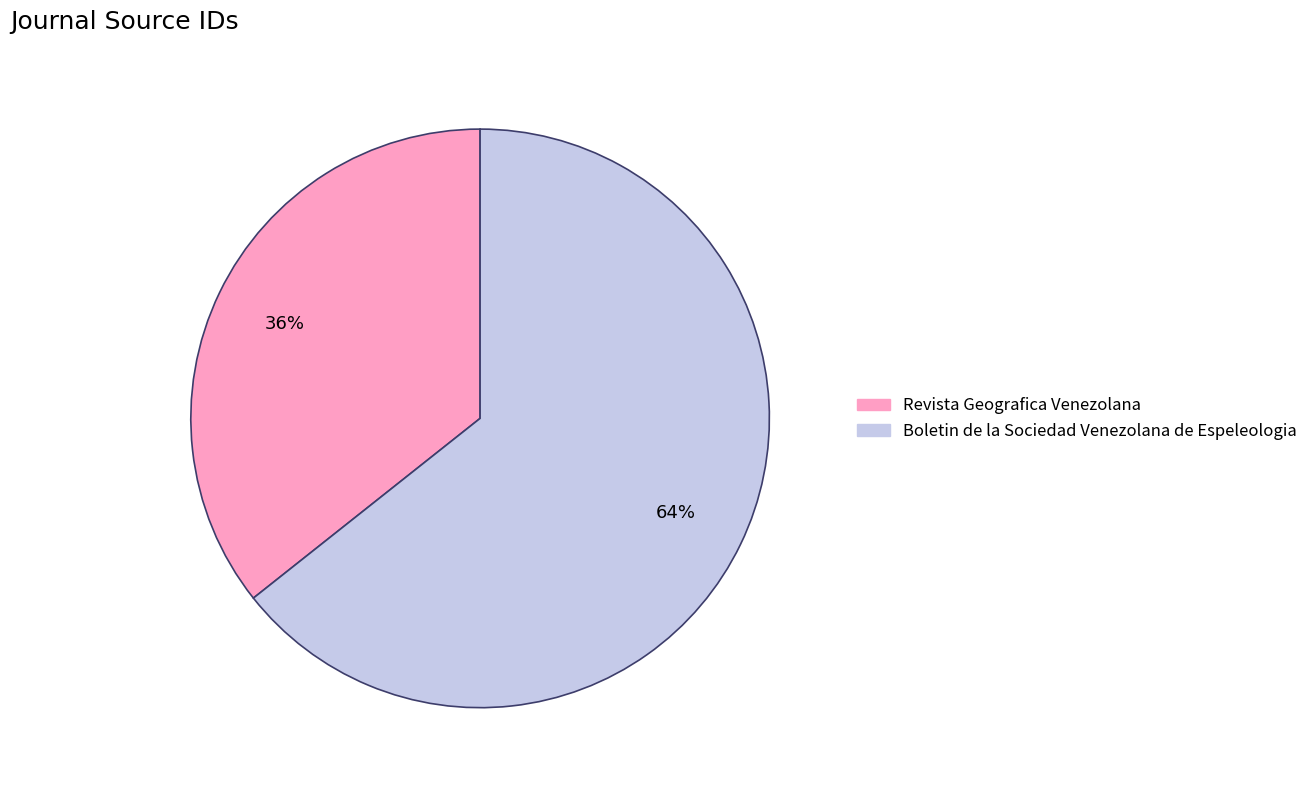

Approximately how many times larger is the value at Boletin de la Sociedad Venezolana de Espeleologia compared to Revista Geografica Venezolana?

1.8